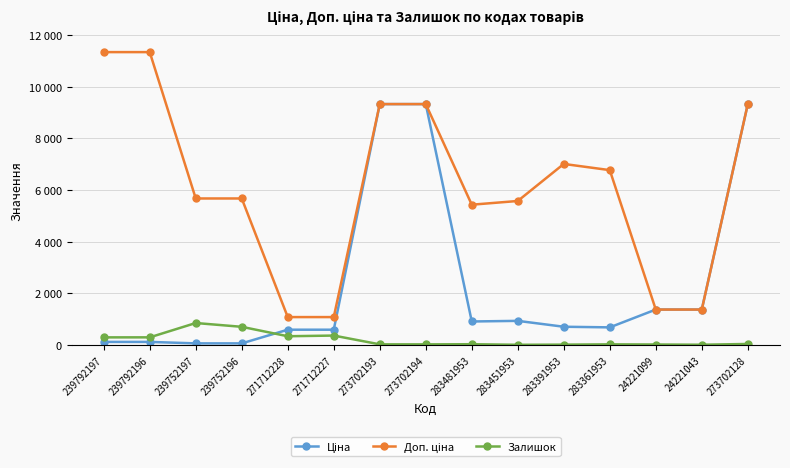

In Доп. ціна, how many points are higher than both neighbors (excluding endpoints)?

1